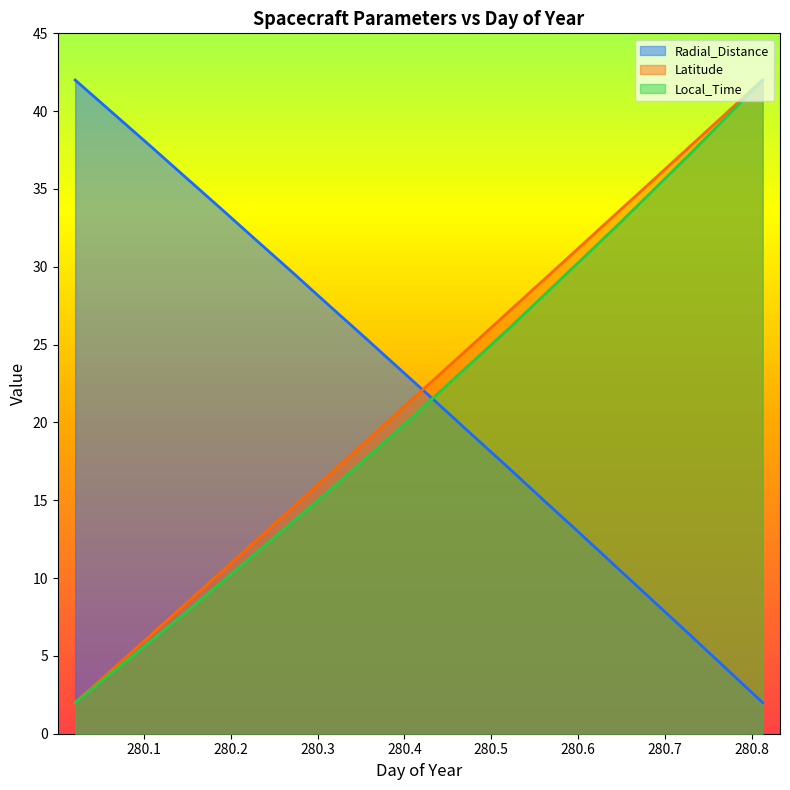

Where is Latitude nearest to the value 22?

280.4375